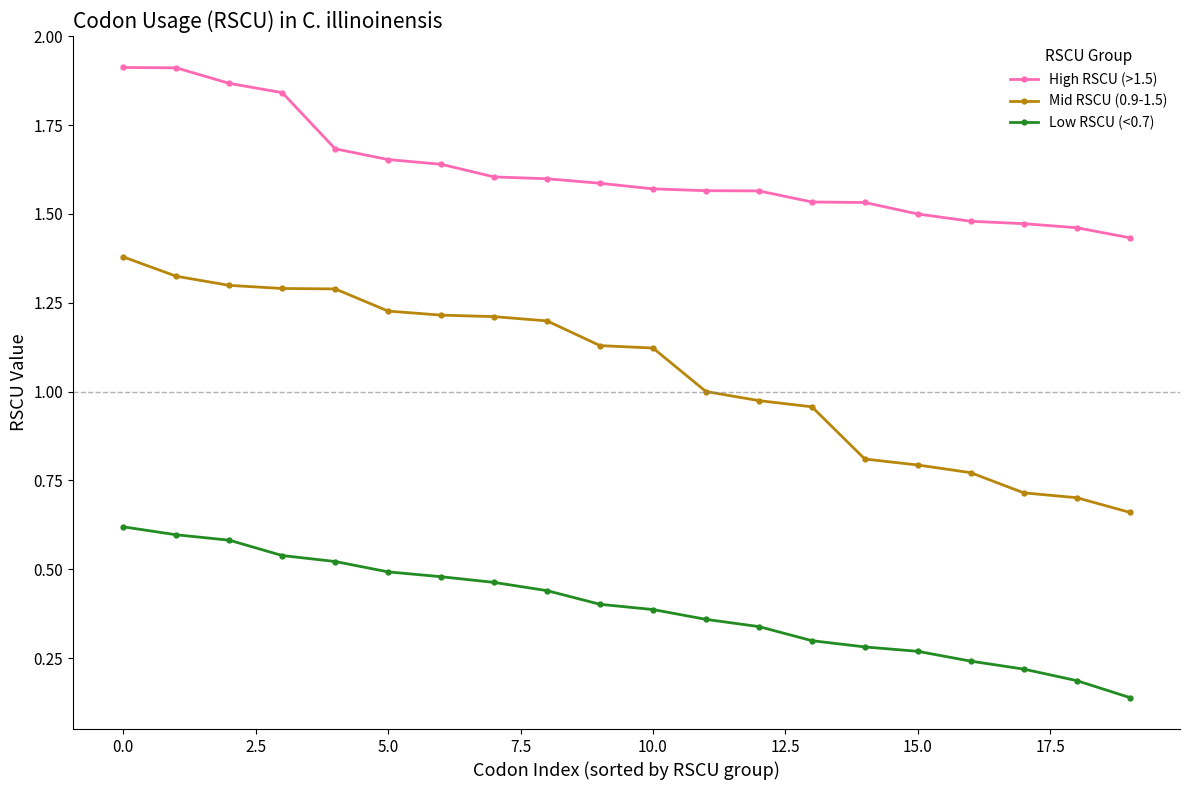

What is the sum of all High RSCU (>1.5) values?

32.4